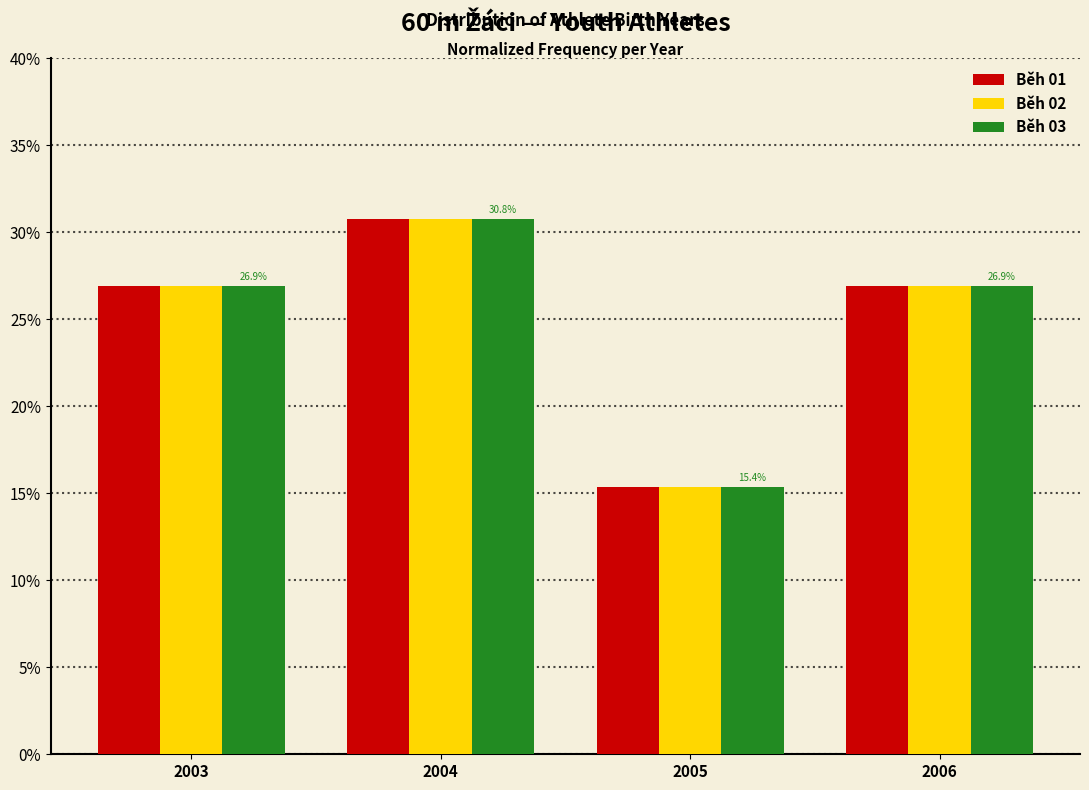

What are all the series names shown in the legend?

Běh 01, Běh 02, Běh 03